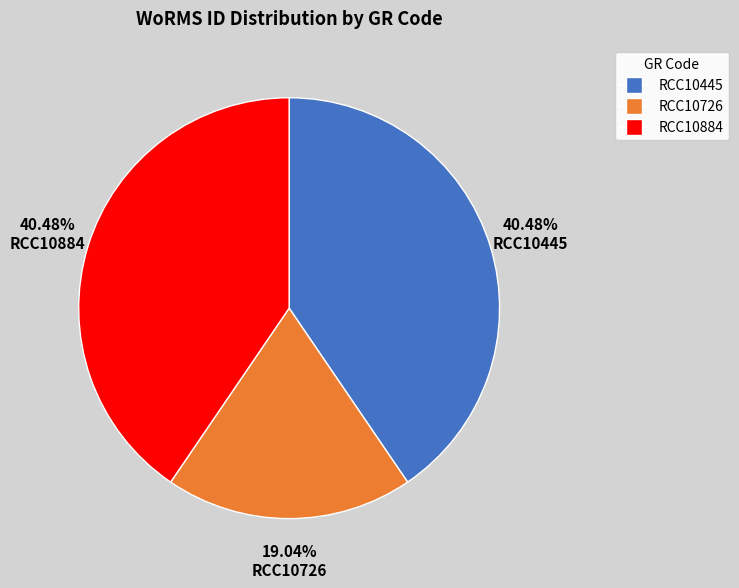

Which category has the smallest portion of the pie?

RCC10726